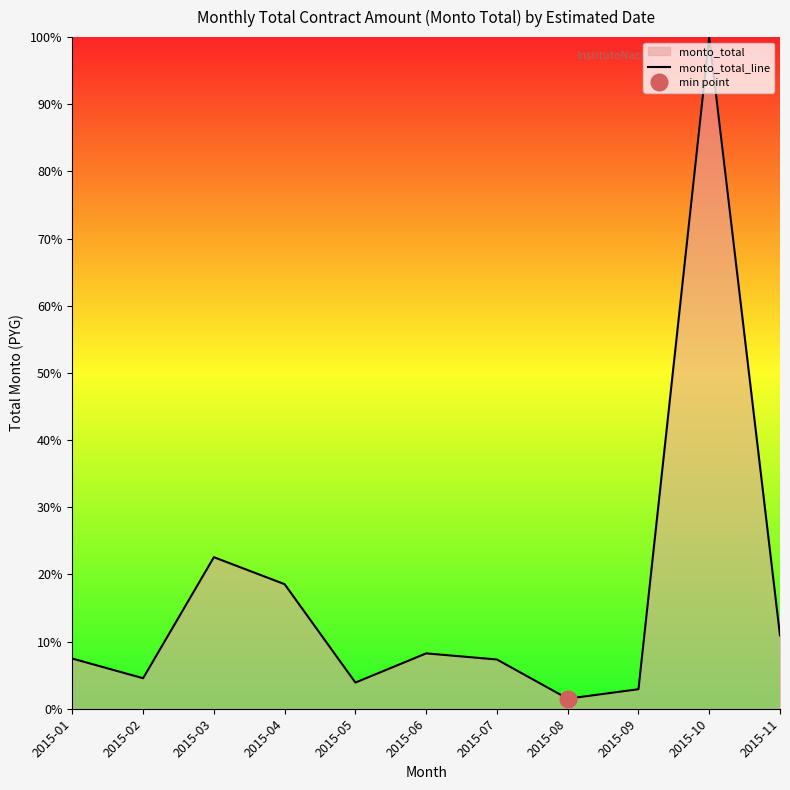

Is it true that the value at 2015-10 is 41.0?

False